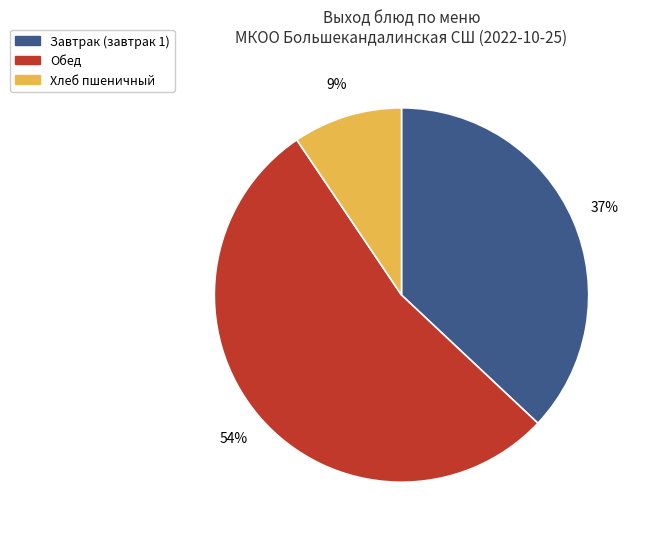

To the nearest percent, what is the average slice percentage?

33%